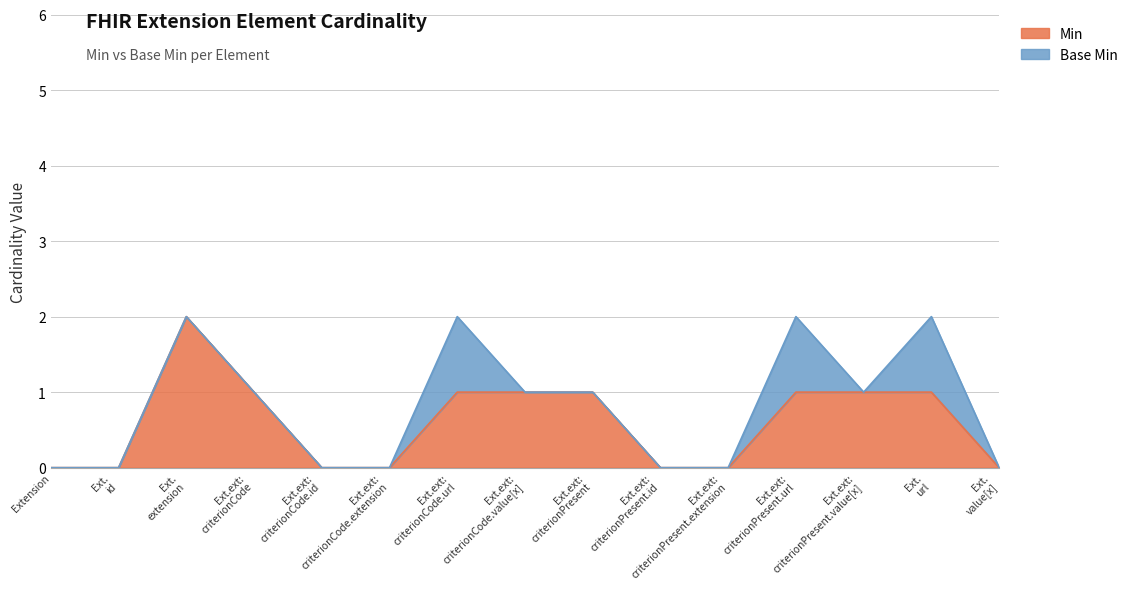

At which category does the data reach its first local peak?

Ext. extension